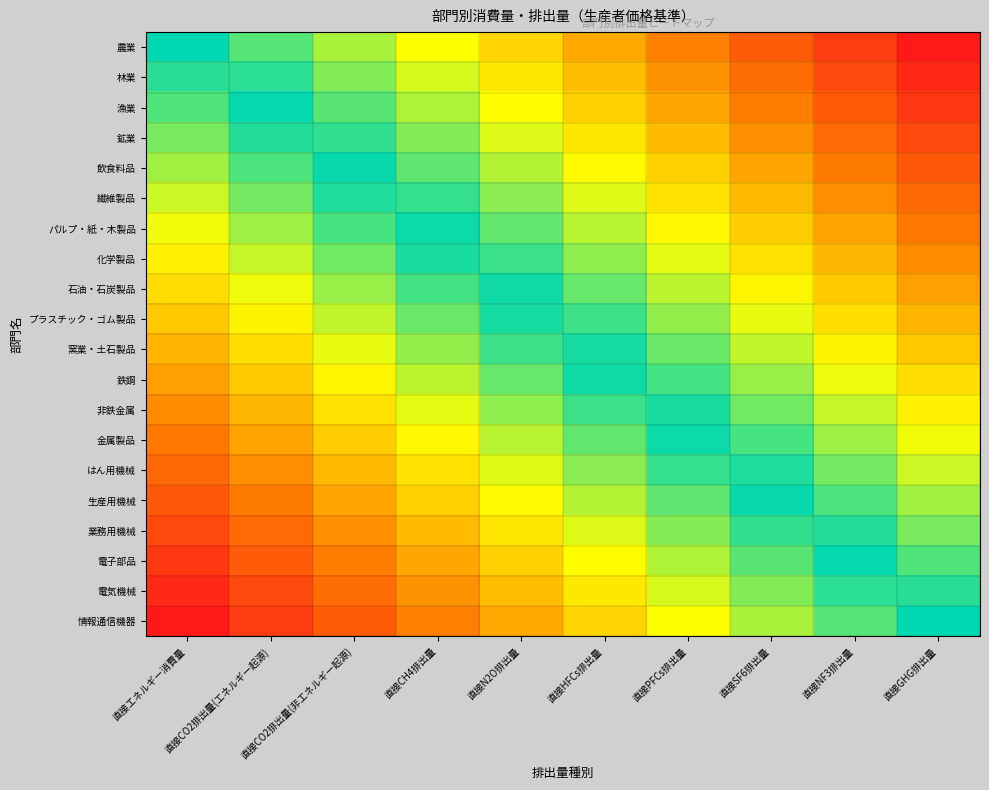

Between 直接N2O排出量 and 直接GHG排出量, which series saw the biggest shift?

農業